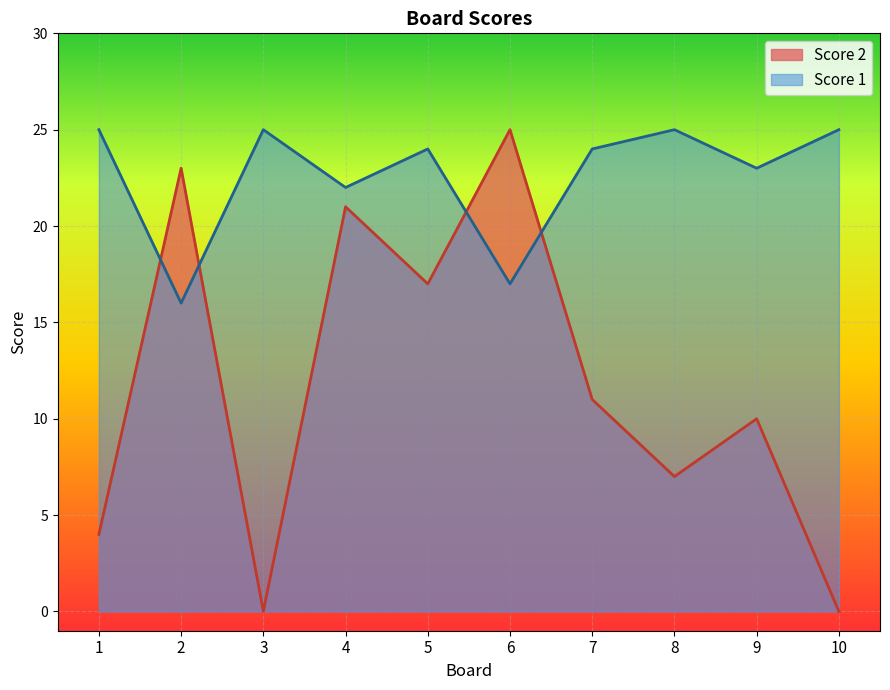

What value does the Score 2 series have at 2?

23